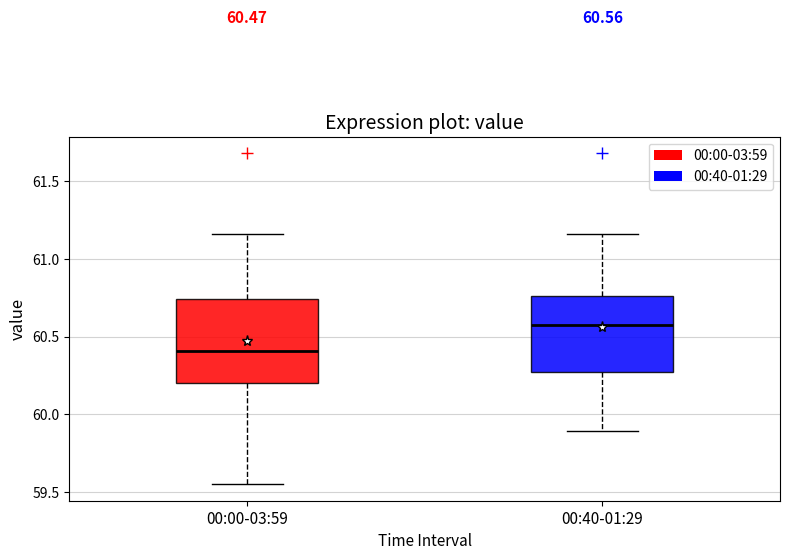

Which box has the lowest median line?

00:00-03:59